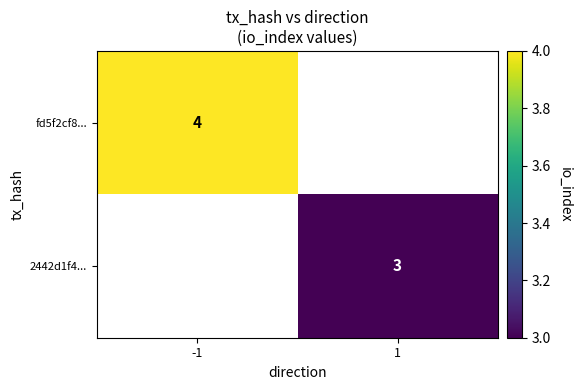

Is it true that fd5f2cf8... equals 7 at -1?

False